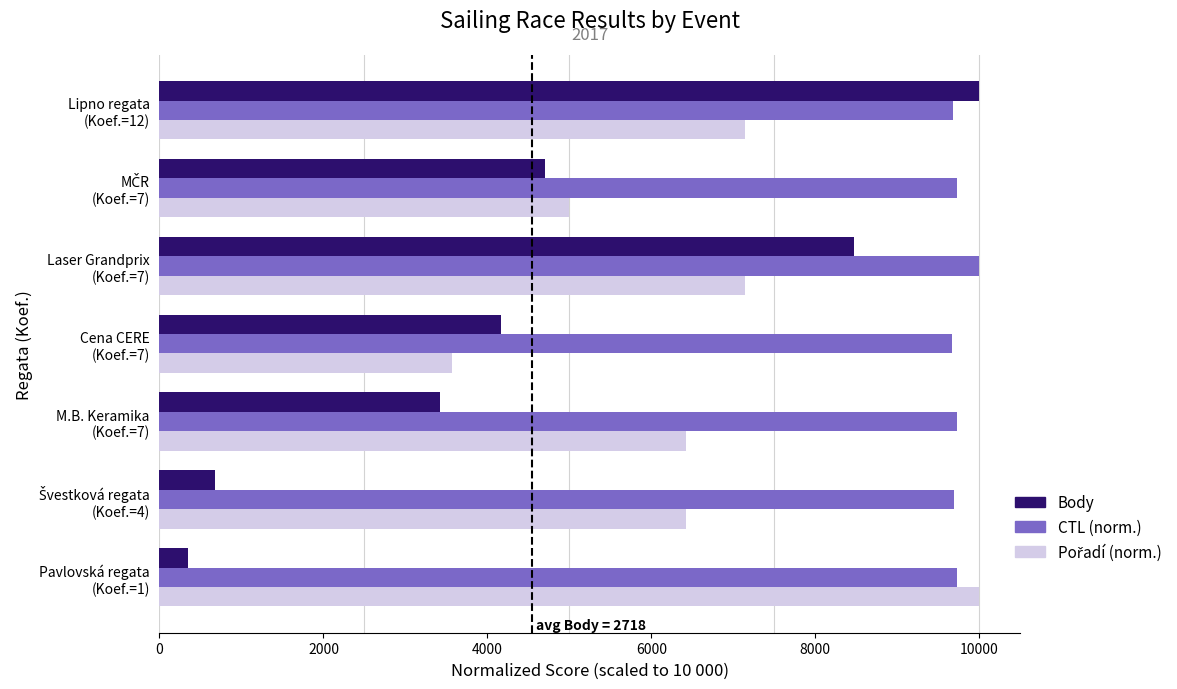

Which series has the largest range (max minus min)?

Body